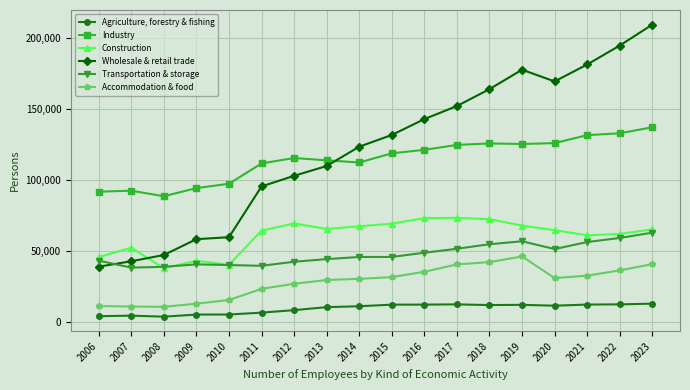

What is the difference between the maximum and minimum values in the Industry series?

48663